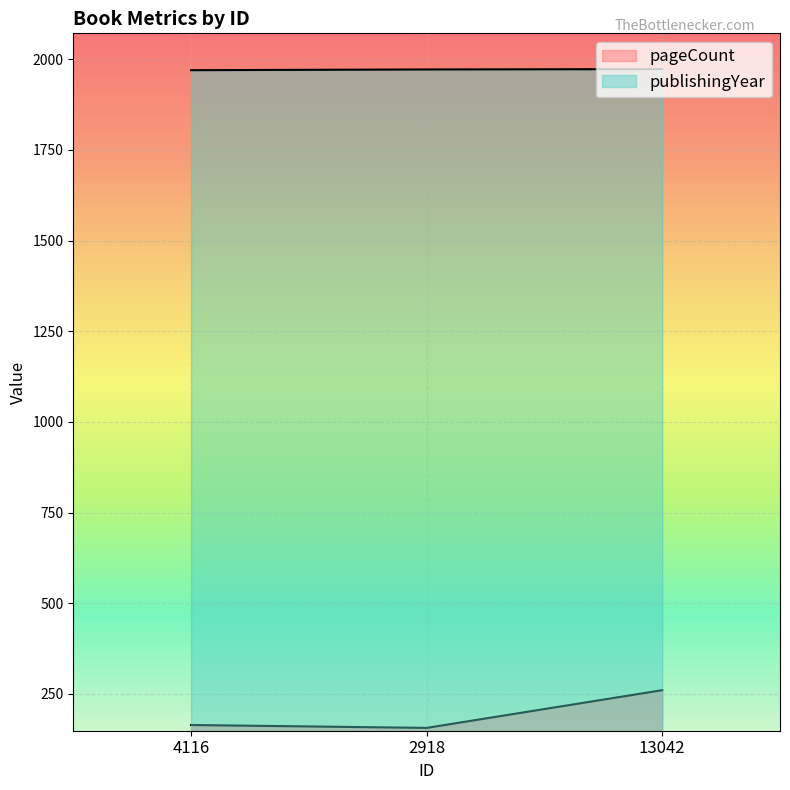

What is the total value across all series at 4116?

2134